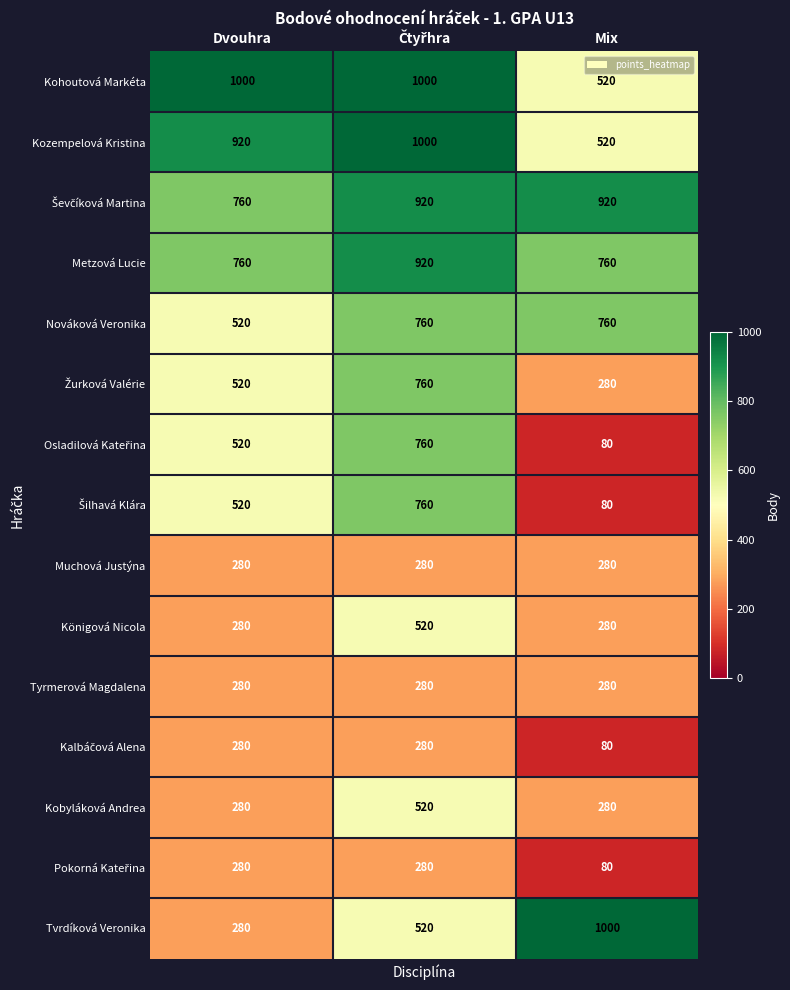

What is the smallest value displayed?

80